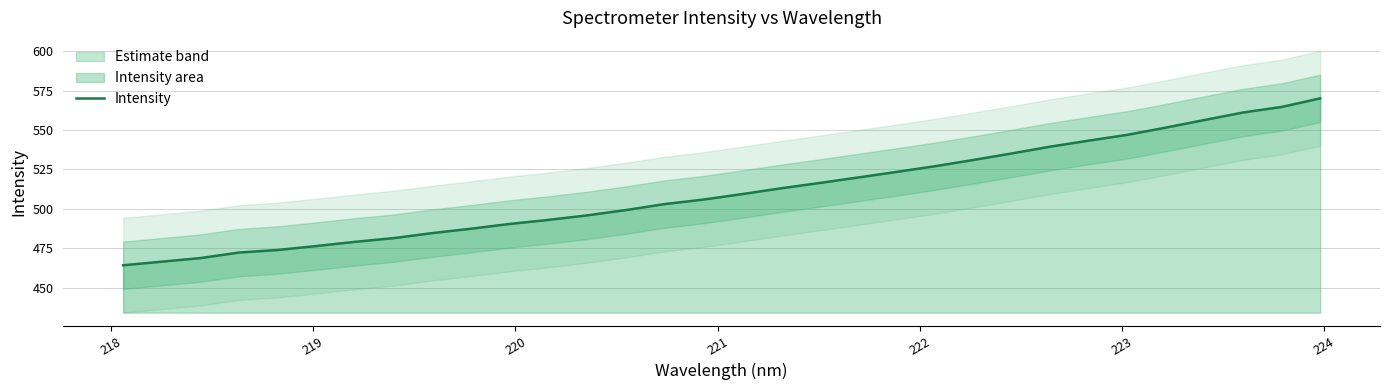

What is the minimum value for Intensity?

464.4